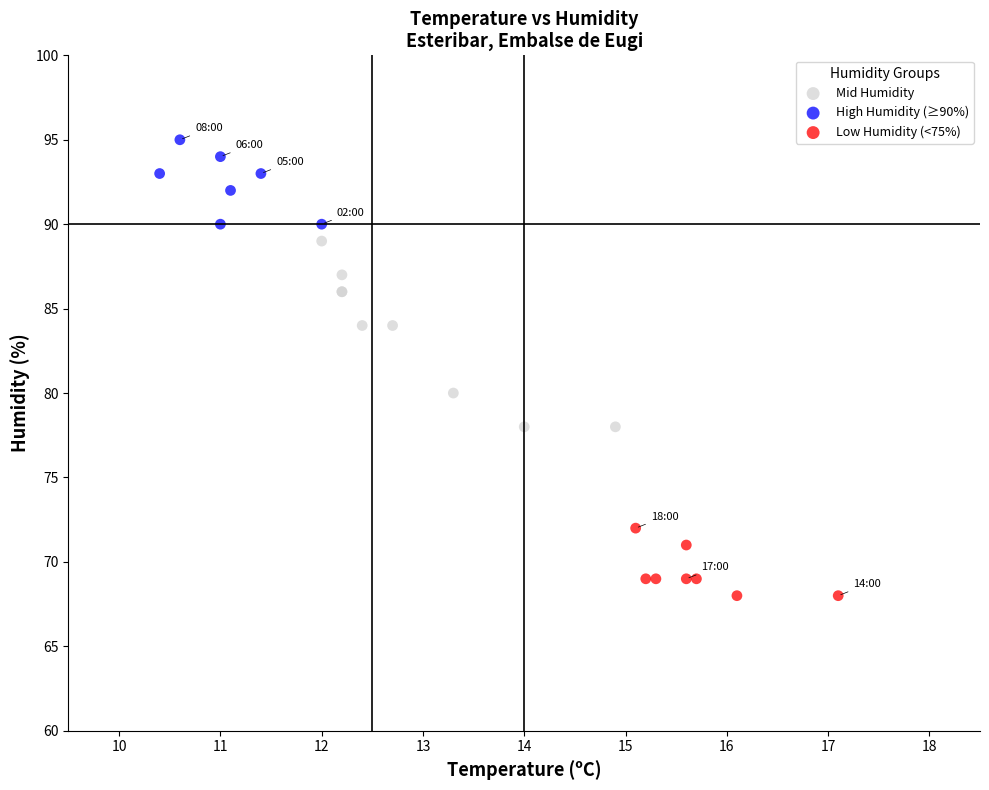

Which series contains the highest Y value?

High Humidity (≥90%)